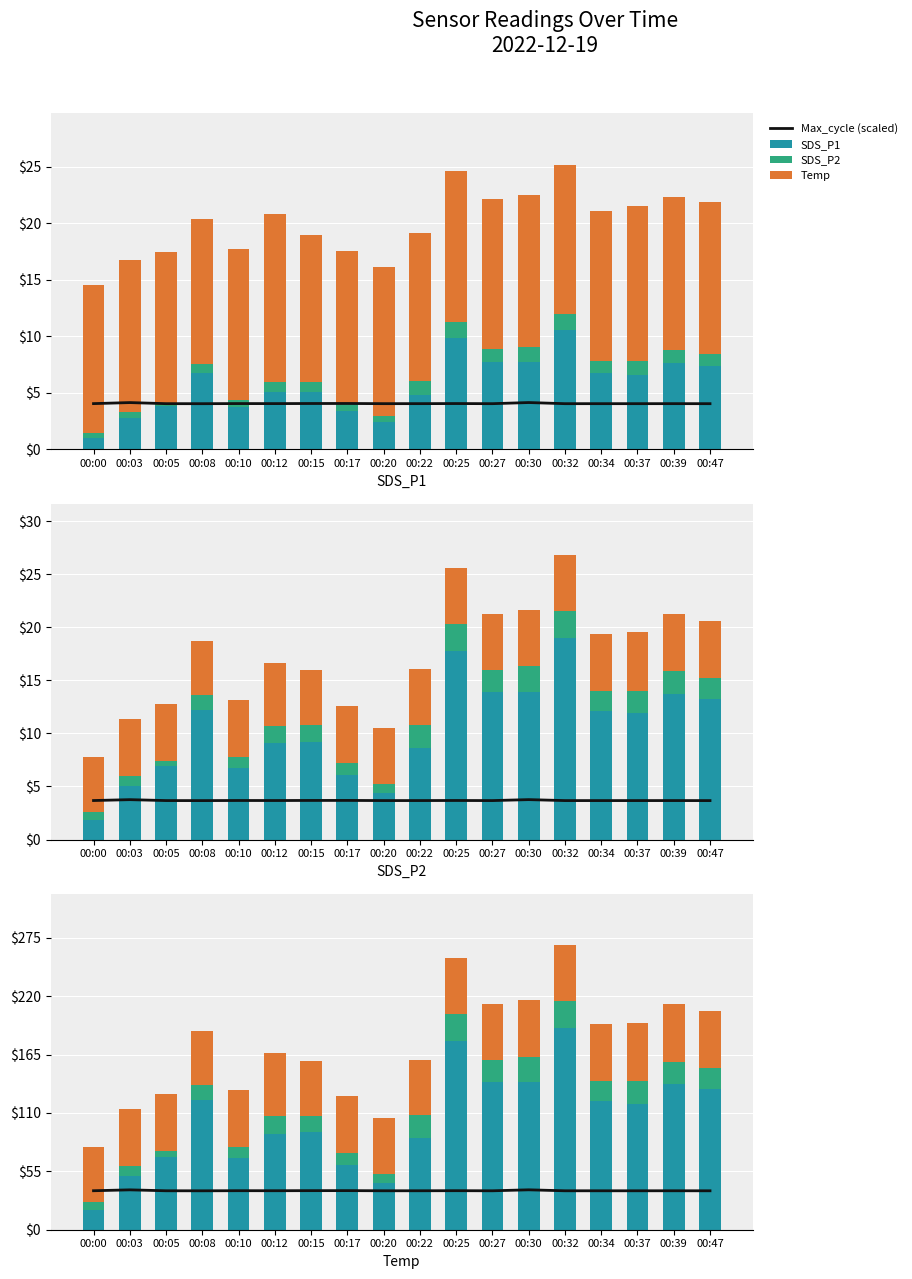

Rank the series by their maximum value, from highest to lowest.

SDS_P1, Temp, Max_cycle (scaled), SDS_P2